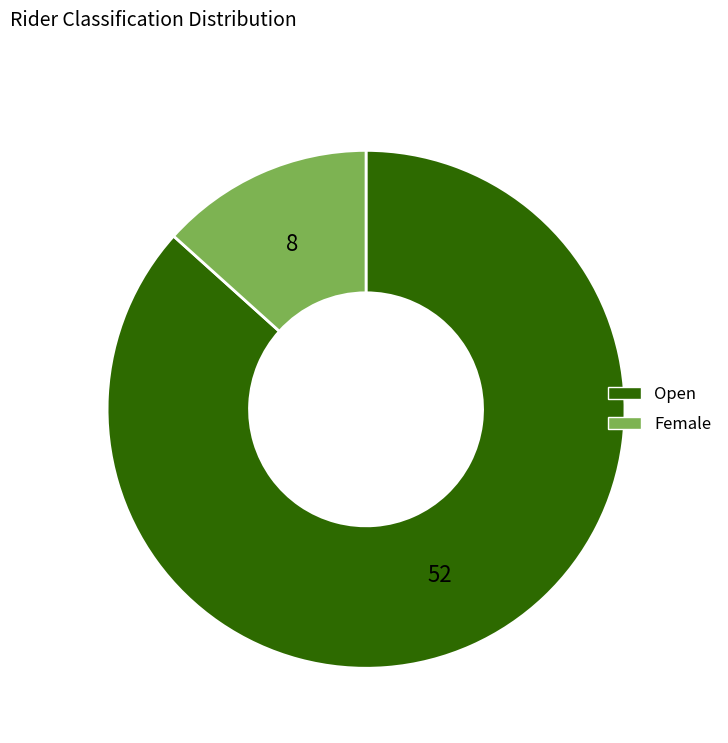

Count the number of slices in the pie.

2